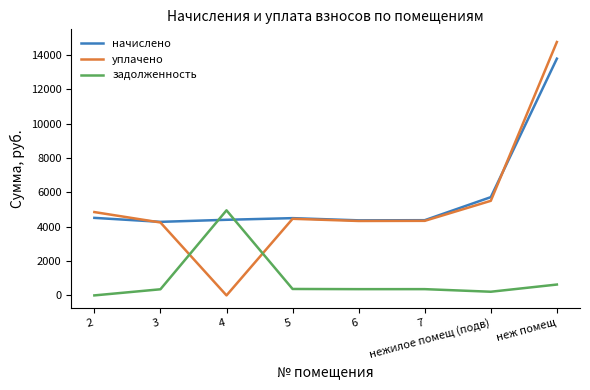

Where do уплачено and задолженность first cross each other?

3 and 4